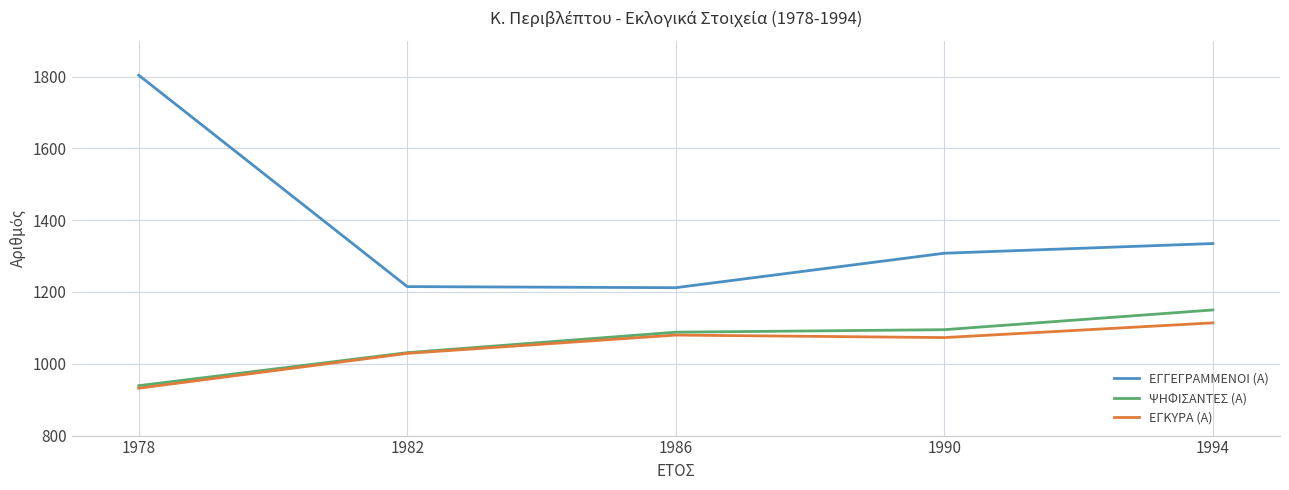

True or false: ΕΓΓΕΓΡΑΜΜΕΝΟΙ (Α) has more than 2 points higher than both neighbors.

False